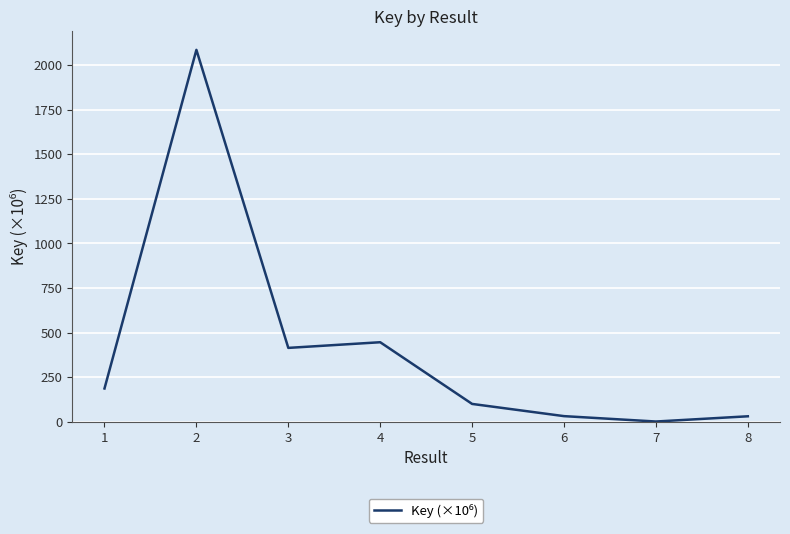

At which category does the chart reach its peak across all series?

2